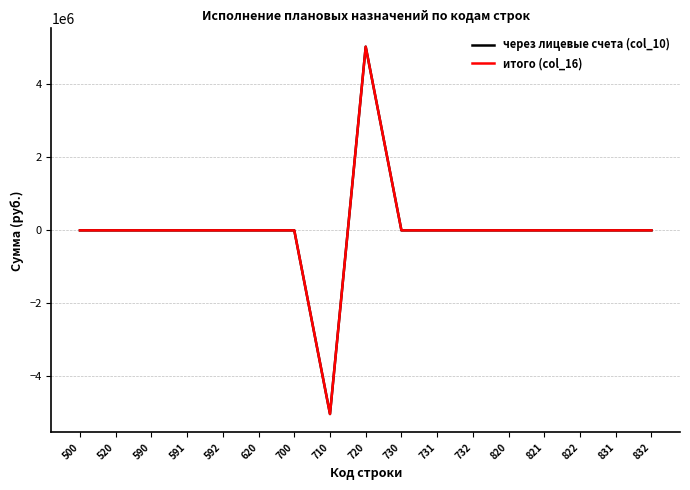

Does the chart display data point markers on the line(s)?

No